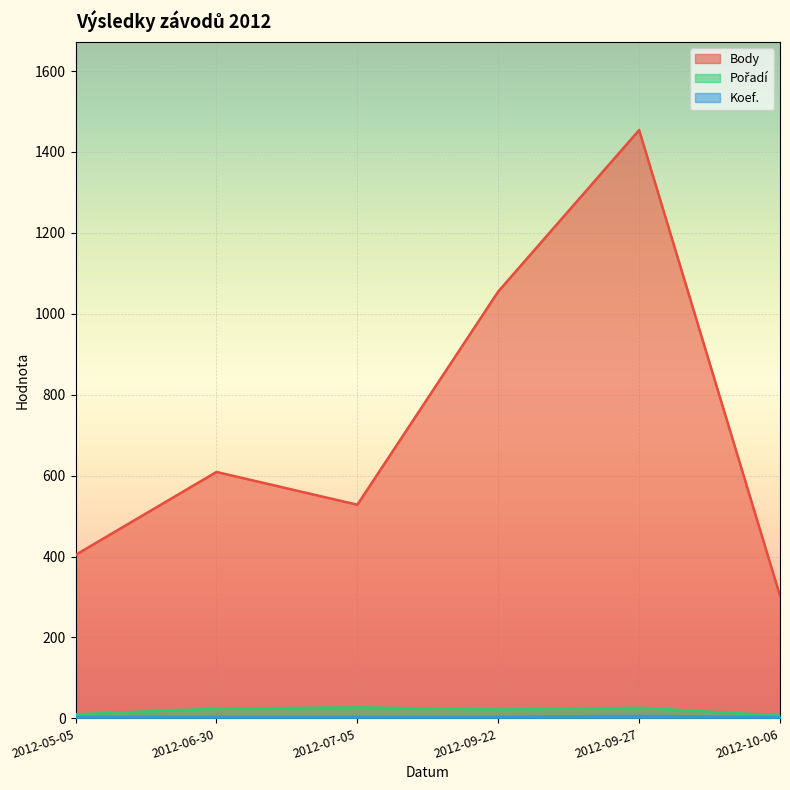

What is the label of the 4th point from the right?

2012-07-05